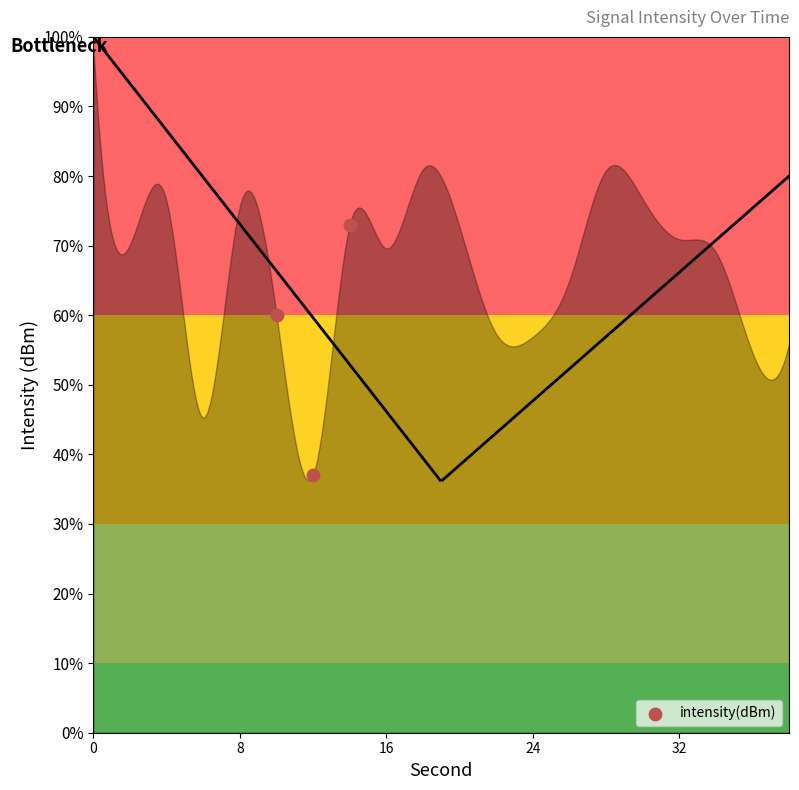

What is the range of Y values (max minus min)?

35.9